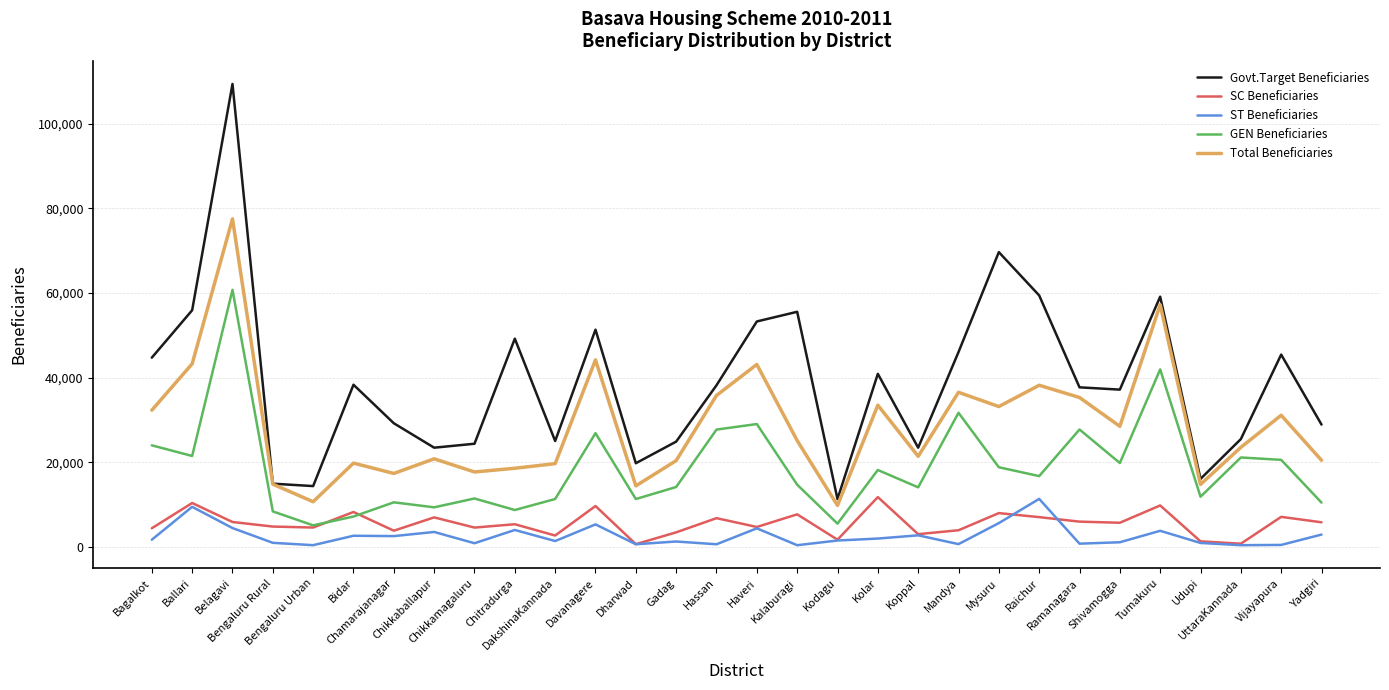

What is the difference between the Govt.Target Beneficiaries values at Kodagu and Kalaburagi?

44269